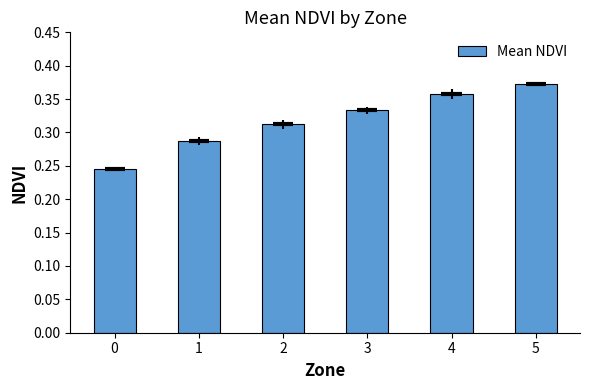

The value at 1 is 0.2. True or false?

False